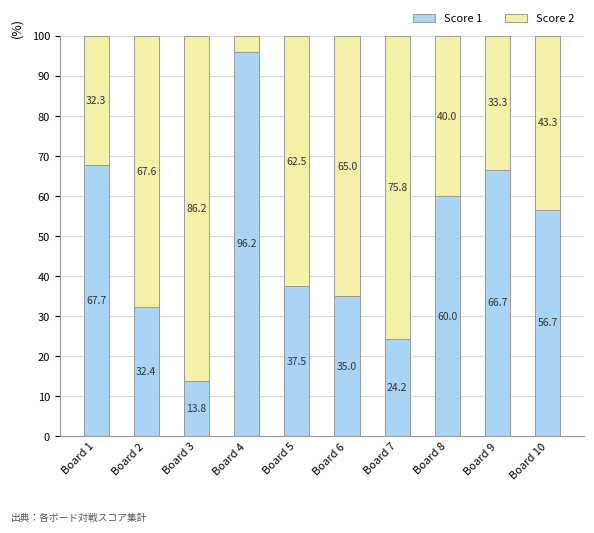

List the labels in order of Score 1 value, largest first.

Board 4, Board 1, Board 9, Board 8, Board 10, Board 5, Board 6, Board 2, Board 7, Board 3